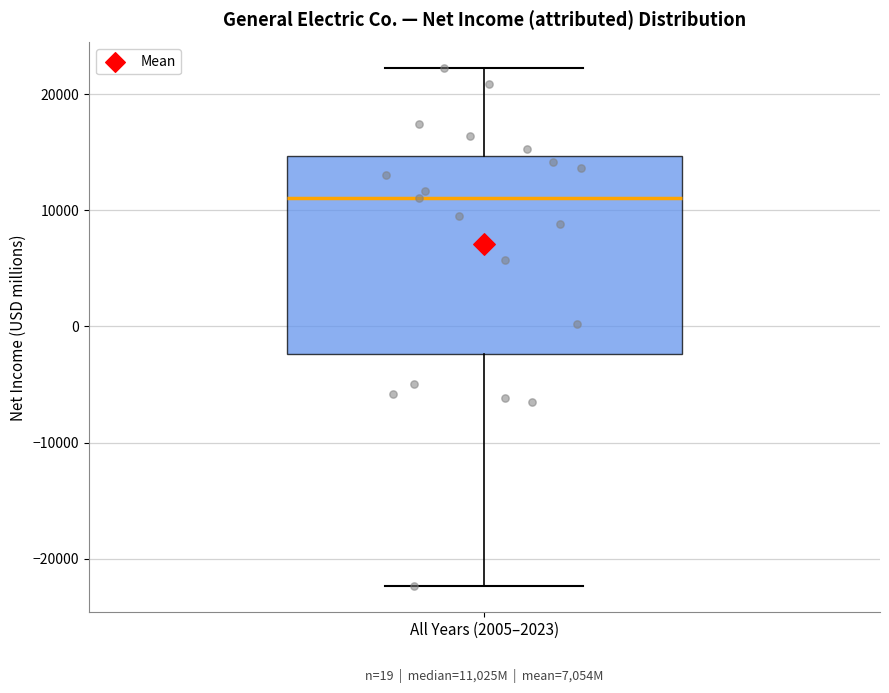

Read this box plot against the y-axis: the position of the median line, the range covered by the box, and the ends of both whiskers. The values are not printed on the chart, so give them approximately, as read against the axis.

median 11000, box -2000 to 15000, whiskers -22000 to 22000